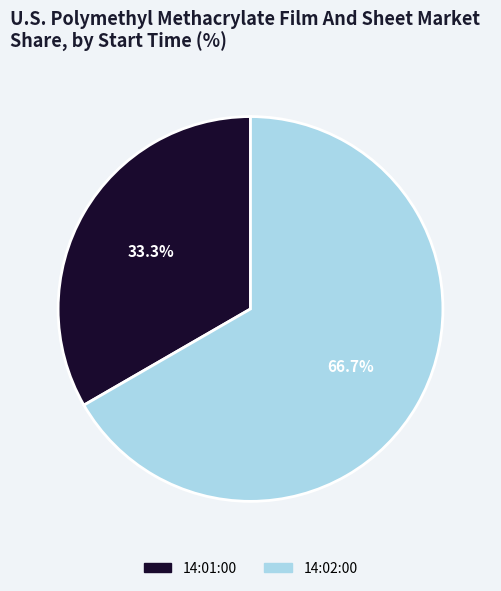

To the nearest percent, what percentage of the pie is 14:01:00?

33%